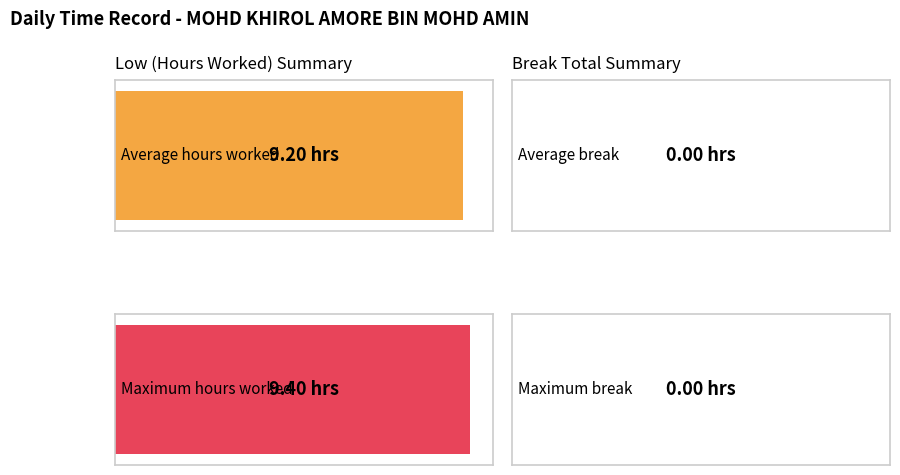

List the series in order of their peak value, highest first.

Low (hours), Break Total